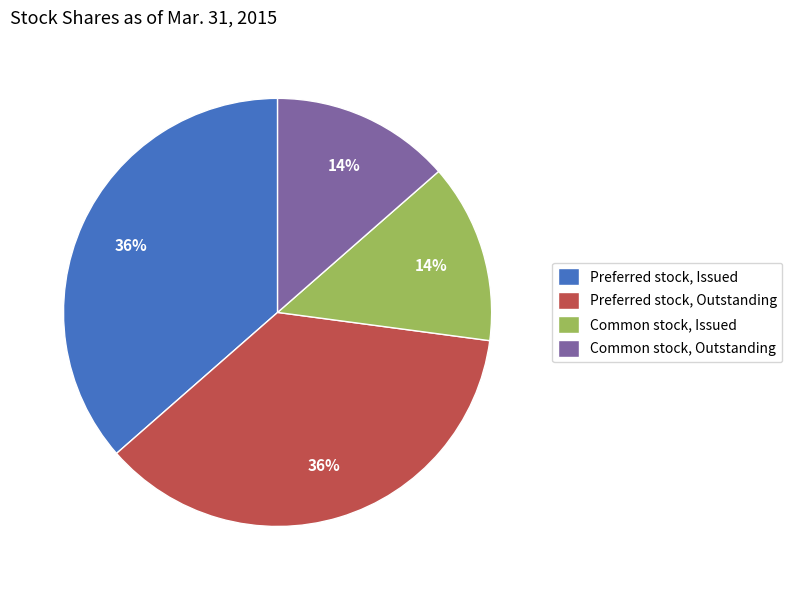

Do Preferred stock, Outstanding and Preferred stock, Issued together represent more than half of the pie?

Yes